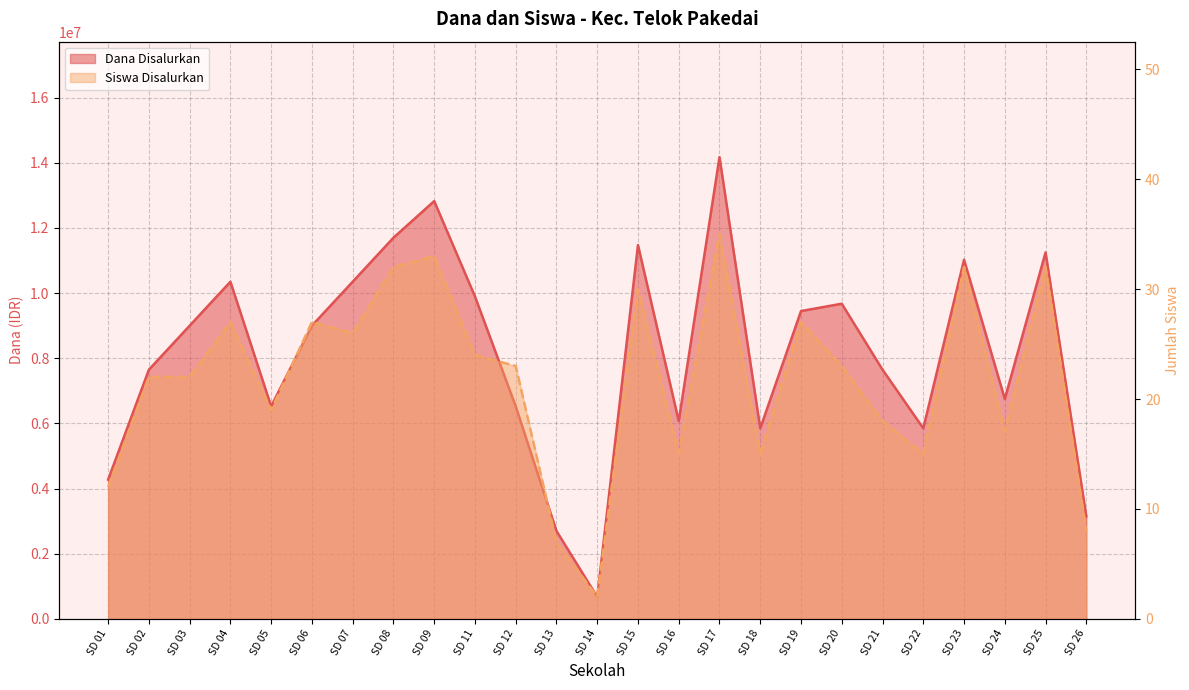

Reading left to right, list all the values displayed in this chart.

Dana Disalurkan: 4275000	7650000	9000000	10350000	6525000	9000000	10350000	11700000	12825000	9900000	6525000	2700000	675000	11475000	6075000	14175000	5850000	9450000	9675000	7650000	5850000	11025000	6750000	11250000	3150000
Siswa Disalurkan: 12	22	22	27	19	27	26	32	33	24	23	7	2	30	15	35	15	27	23	18	15	32	17	32	8